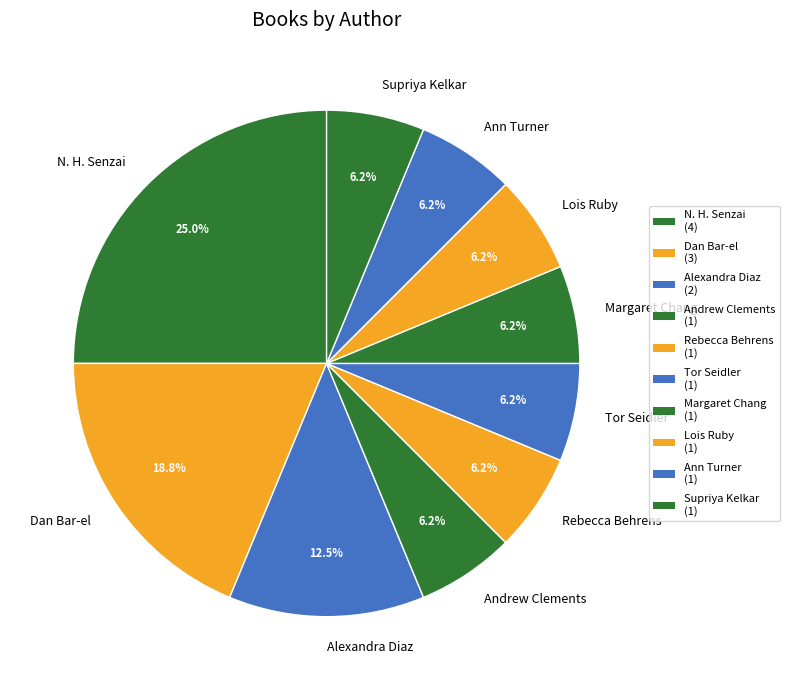

To the nearest percent, what is the average slice percentage?

10%